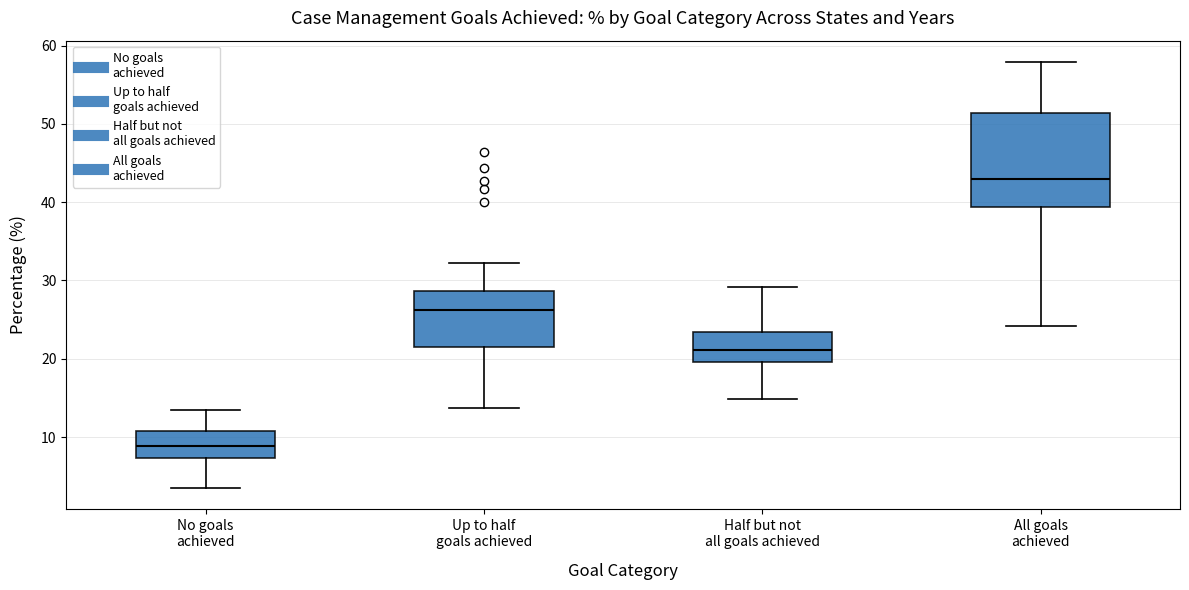

Reading left to right, read every box against the y-axis: the position of its median line, the range the box covers, and the ends of its whiskers. The values are not printed on the chart, so give them approximately, as read against the axis.

No goals achieved: median 9, box 7 to 11, whiskers 4 to 13
Up to half goals achieved: median 26, box 22 to 29, whiskers 14 to 32
Half but not all goals achieved: median 21, box 20 to 23, whiskers 15 to 29
All goals achieved: median 43, box 39 to 51, whiskers 24 to 58